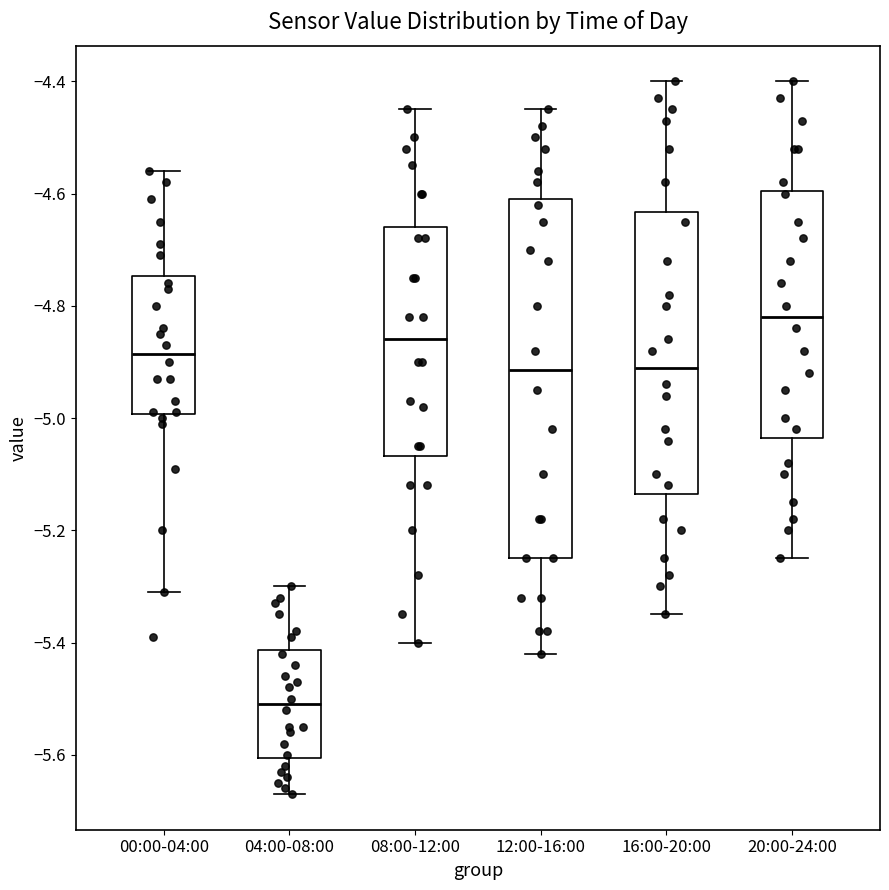

Reading left to right, read every box against the y-axis: the position of its median line, the range the box covers, and the ends of its whiskers. The values are not printed on the chart, so give them approximately, as read against the axis.

00:00-04:00: median -4.88, box -5.00 to -4.74, whiskers -5.30 to -4.56
04:00-08:00: median -5.50, box -5.60 to -5.42, whiskers -5.66 to -5.30
08:00-12:00: median -4.86, box -5.06 to -4.66, whiskers -5.40 to -4.44
12:00-16:00: median -4.92, box -5.24 to -4.60, whiskers -5.42 to -4.44
16:00-20:00: median -4.90, box -5.14 to -4.64, whiskers -5.34 to -4.40
20:00-24:00: median -4.82, box -5.04 to -4.60, whiskers -5.24 to -4.40